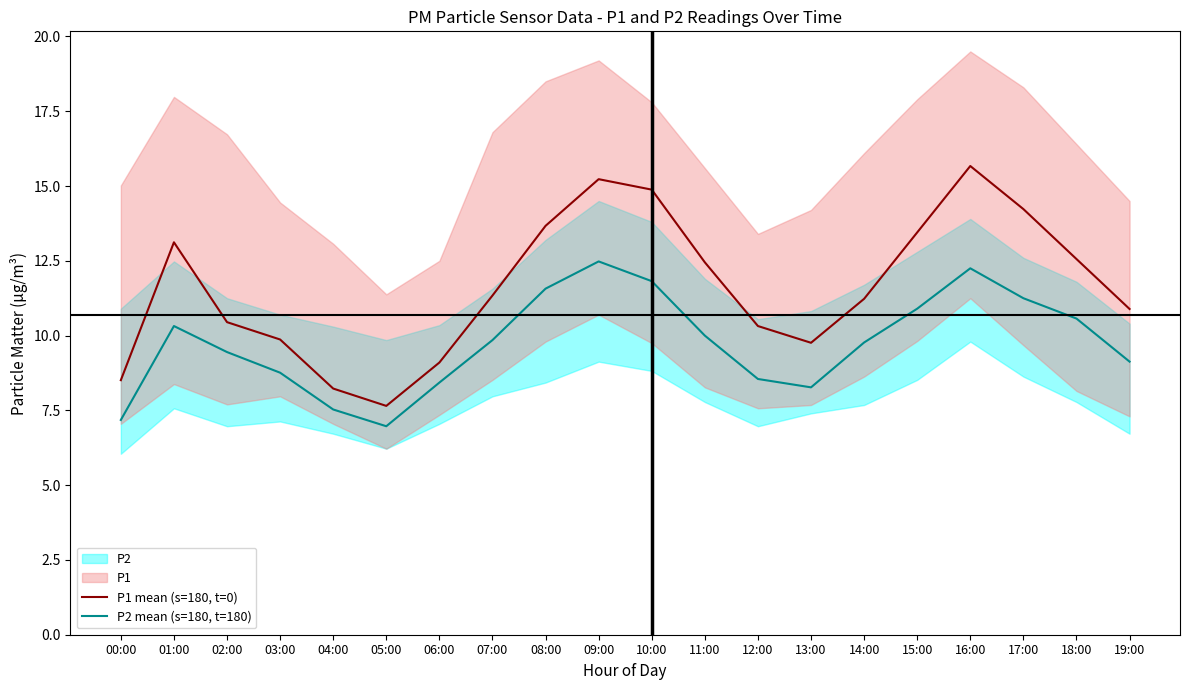

Reading left to right, list all the values displayed in this chart.

P1 mean (s=180, t=0): 8.5	13.1	10.4	9.9	8.2	7.7	9.1	11.3	13.7	15.2	14.9	12.4	10.3	9.8	11.2	13.4	15.7	14.2	12.6	10.9
P2 mean (s=180, t=180): 7.2	10.3	9.4	8.8	7.5	7.0	8.4	9.8	11.6	12.5	11.8	10.0	8.6	8.3	9.8	10.9	12.2	11.2	10.6	9.1